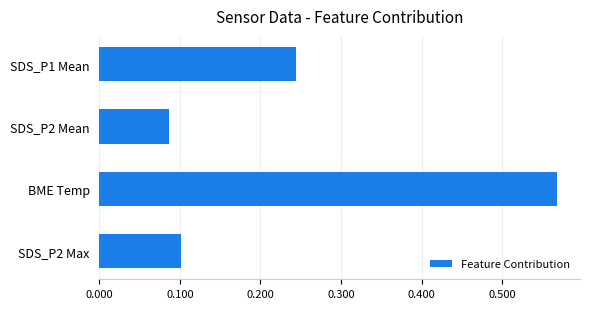

What is the difference between the values at BME Temp and SDS_P2 Mean?

0.5